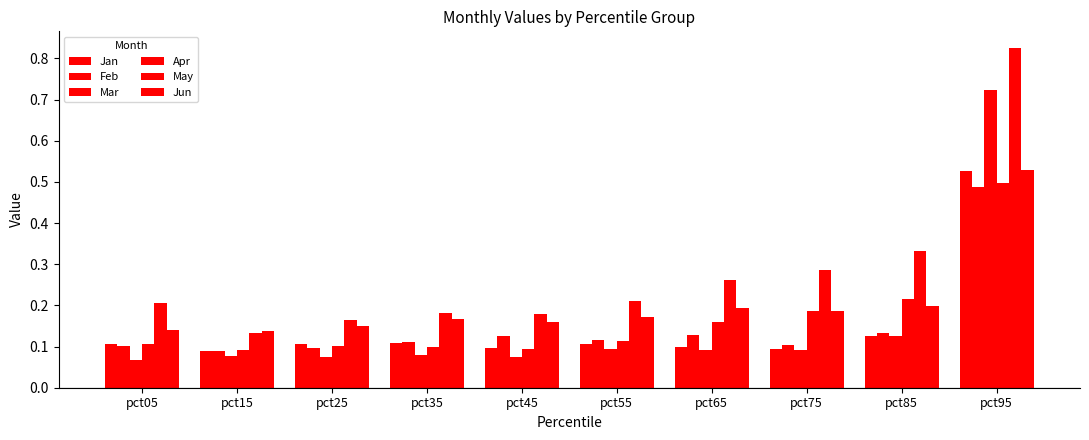

Count the number of categories in the chart.

10